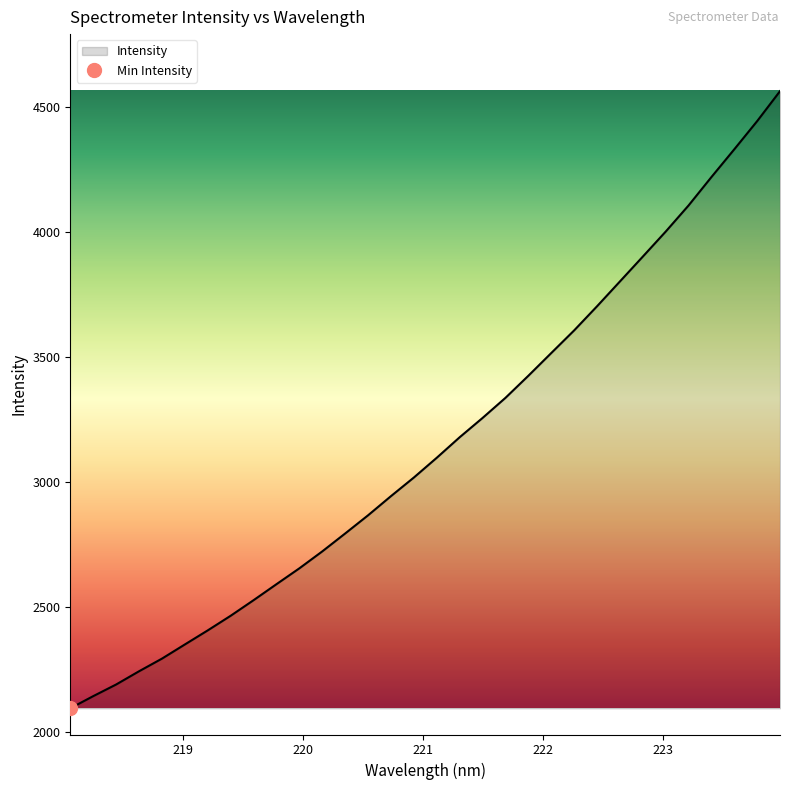

True or false: the data has more than 0 interior local peaks.

False